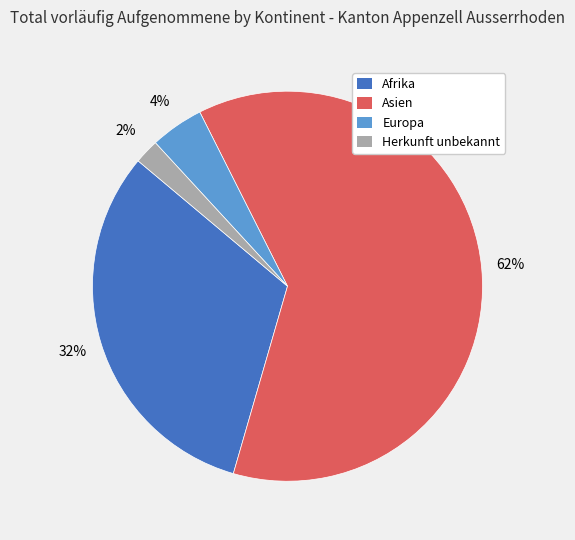

Between Europa and Asien, which is larger?

Asien